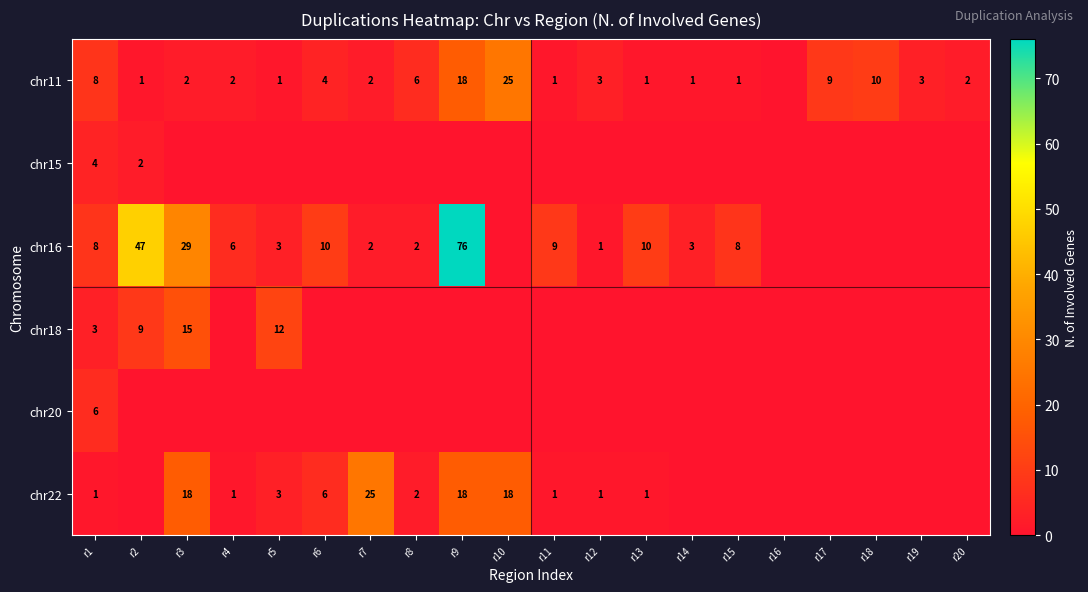

What is the total value across all series at r1?

30